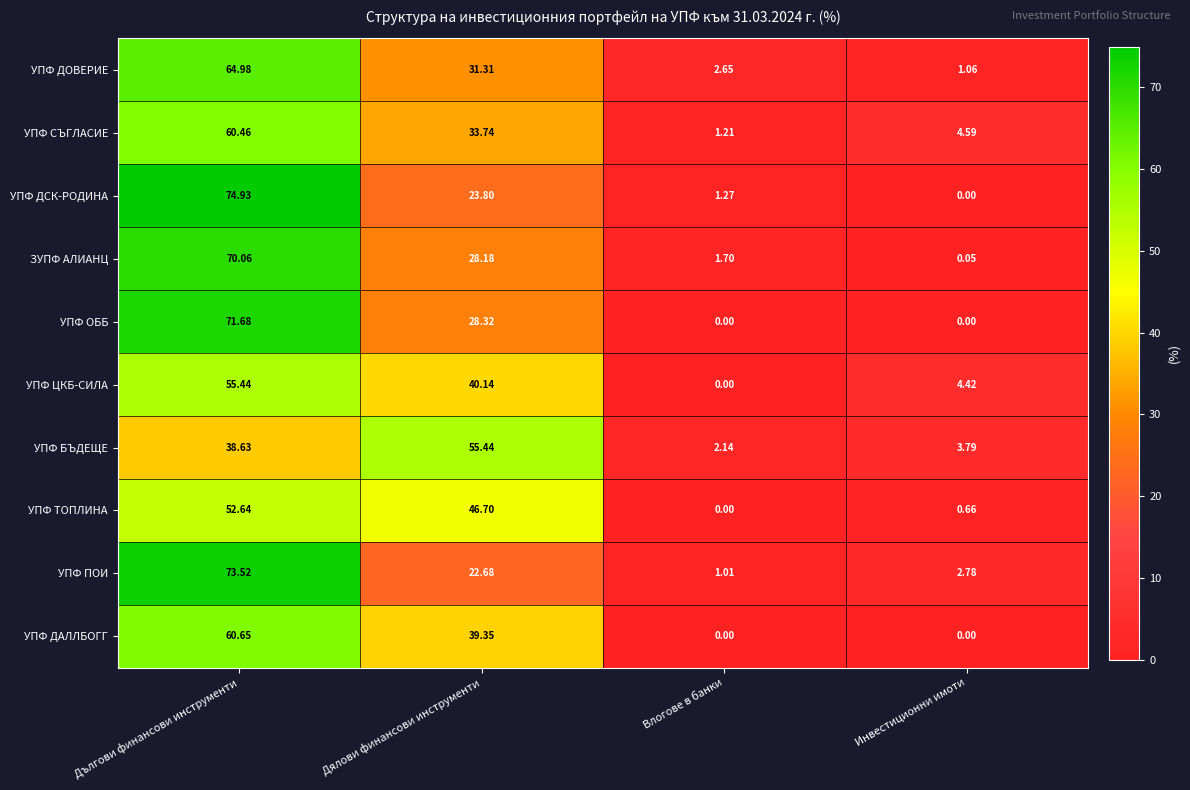

At which label does УПФ ТОПЛИНА first exceed 46?

Дългови финансови инструменти